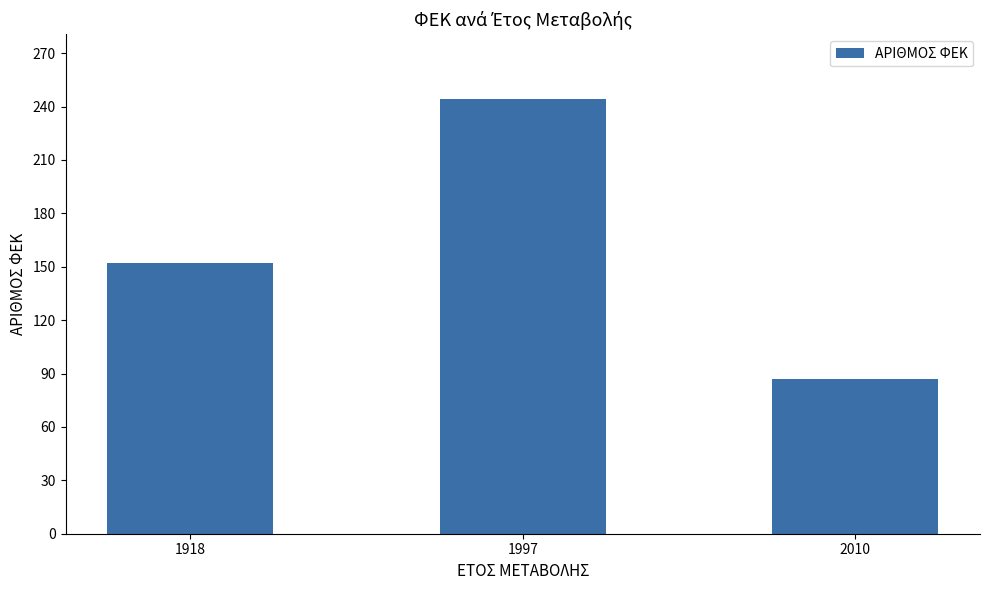

Approximately how many times larger is the value at 1997 compared to 1918?

1.6